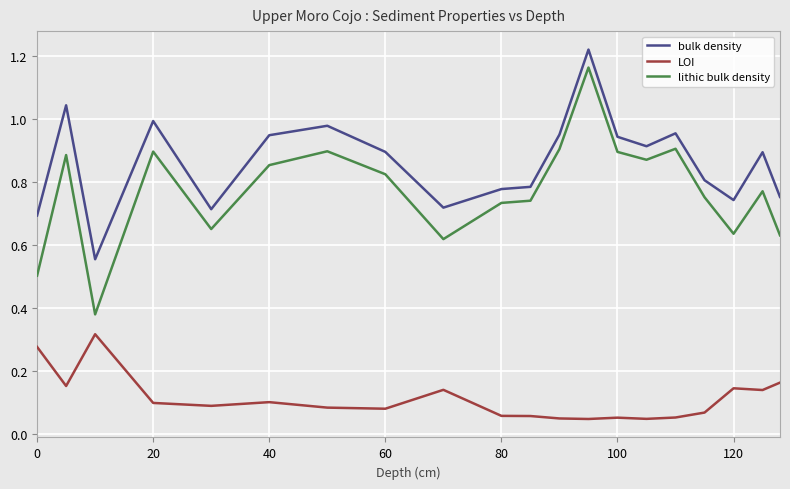

True or false: lithic bulk density and bulk density cross at least once.

False